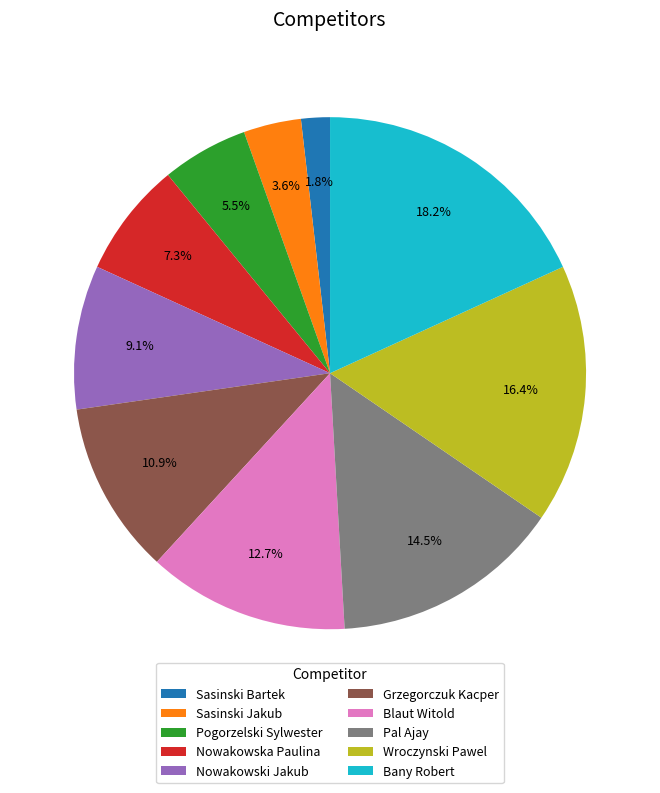

To the nearest percent, what is the combined percentage of Pogorzelski Sylwester and Blaut Witold?

18%